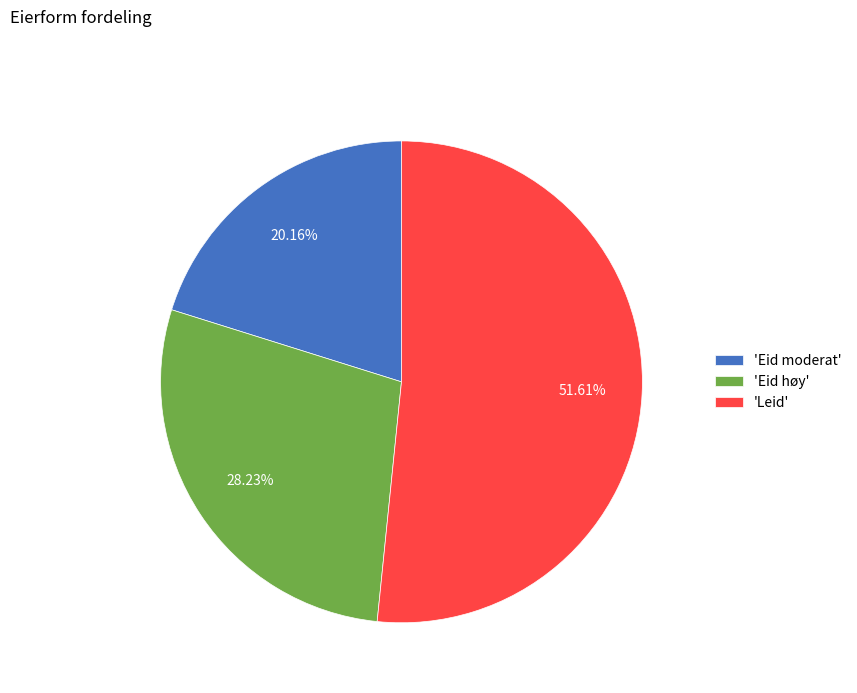

Which category accounts for the majority?

'Leid'